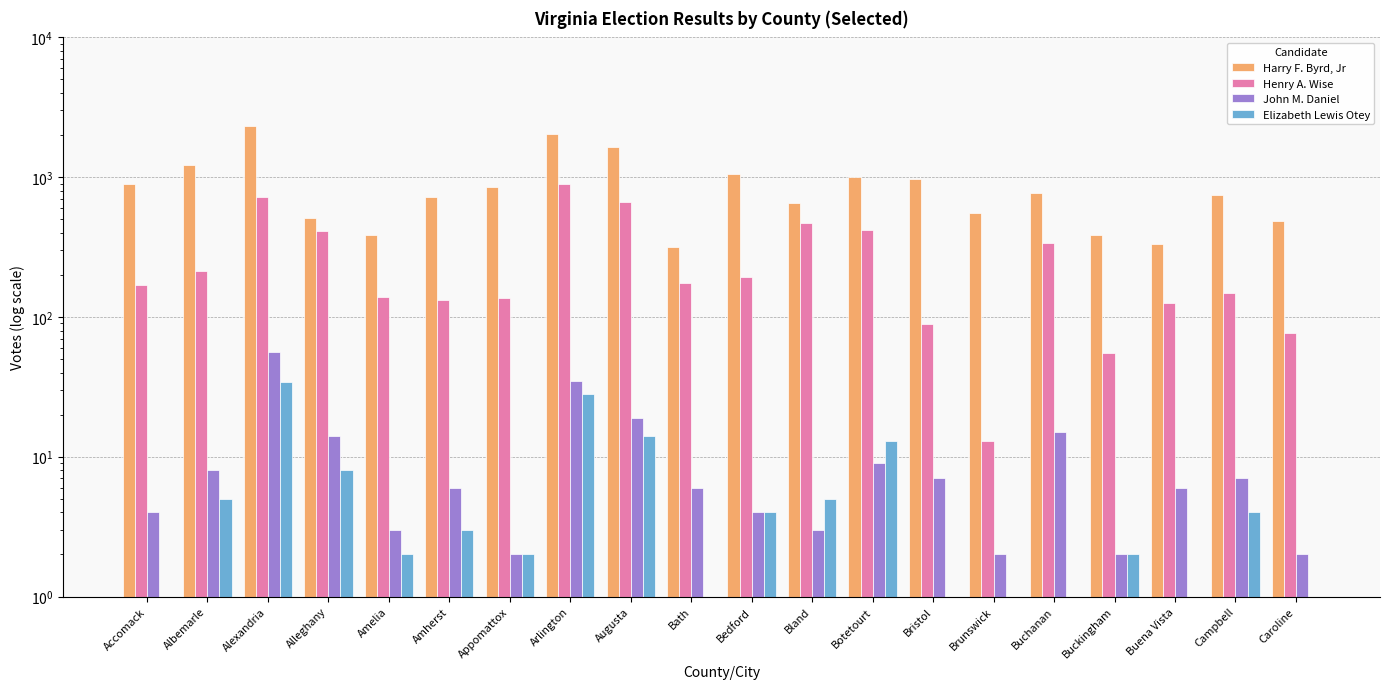

Between Botetourt and Alleghany, which is larger?

Botetourt